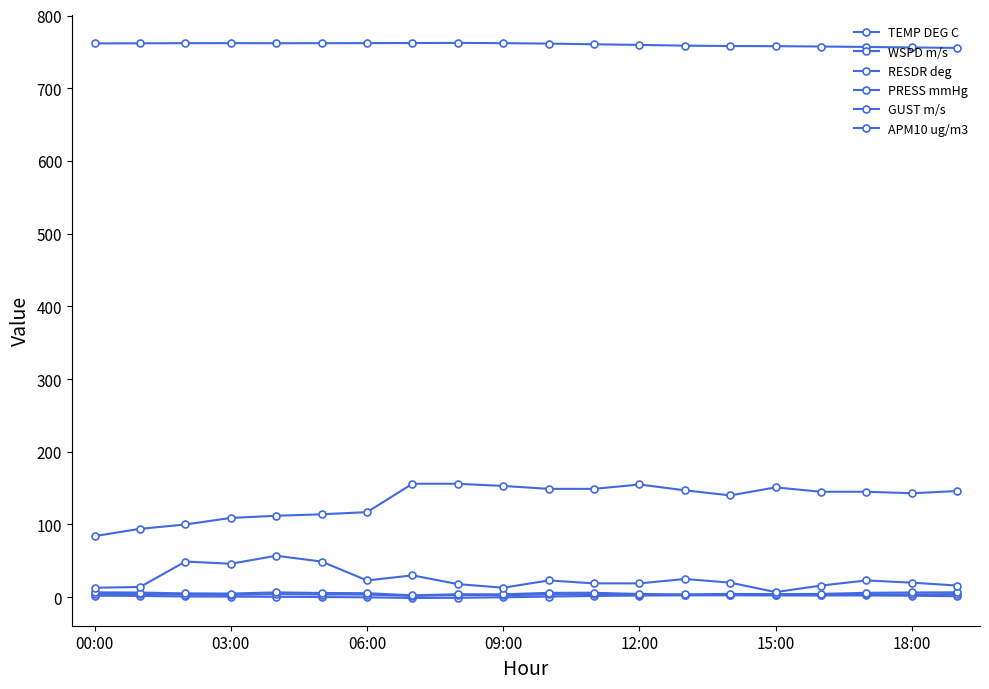

Does the chart have visible grid lines?

No